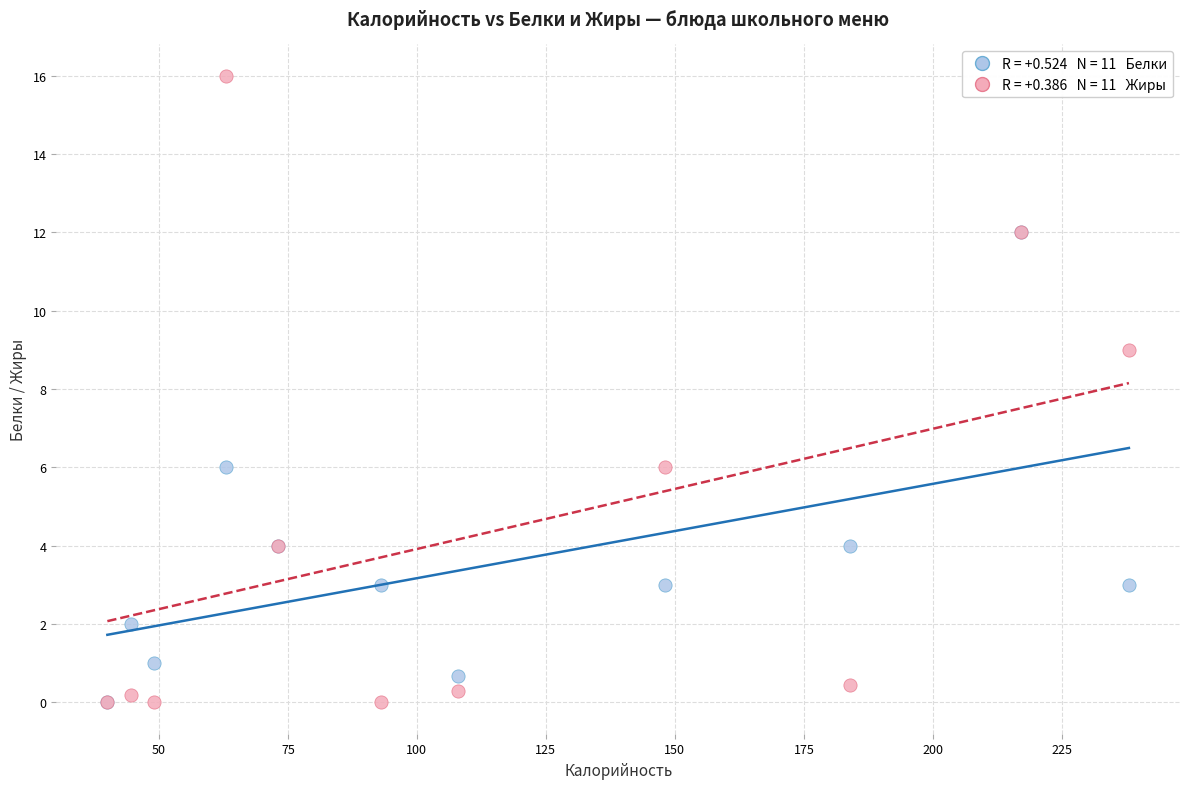

Across all series, what Y value is closest to 8?

9.0